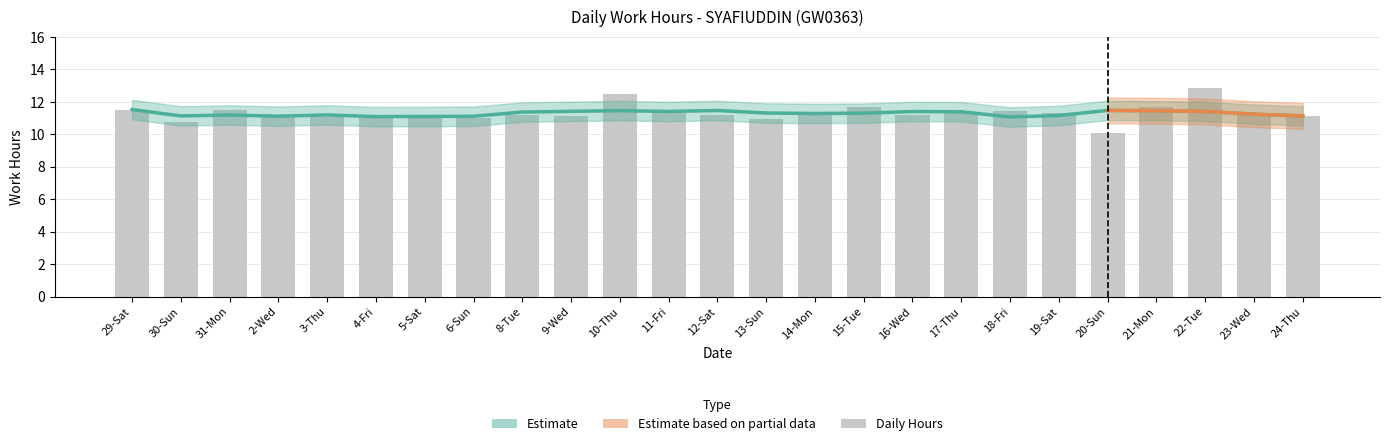

At which category does the chart reach its minimum across all series?

20-Sun